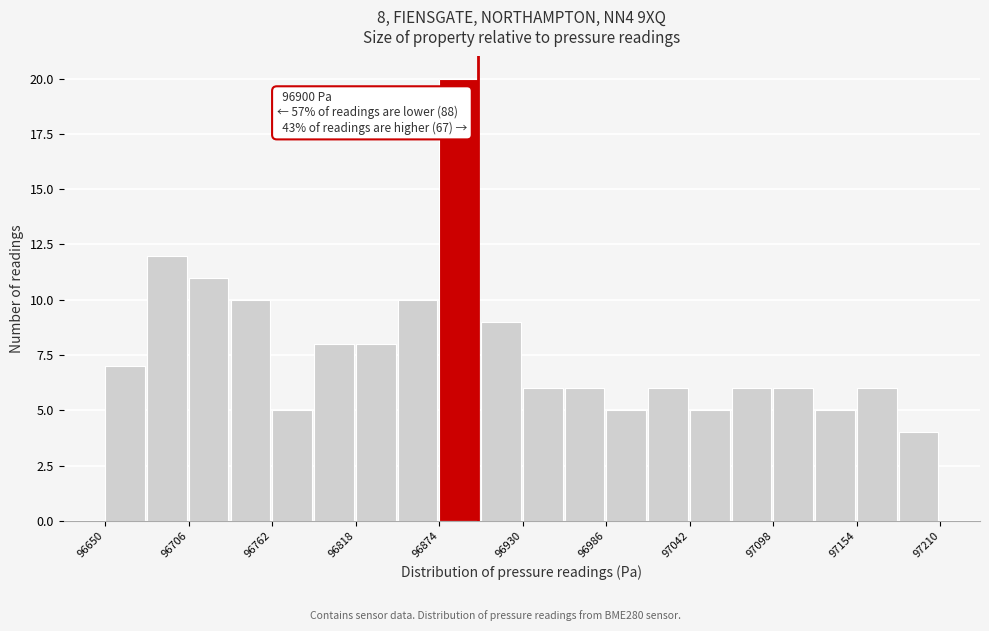

Around what value on the x-axis is the tallest bar? Give the approximate position of its centre, as read against the axis.

96890